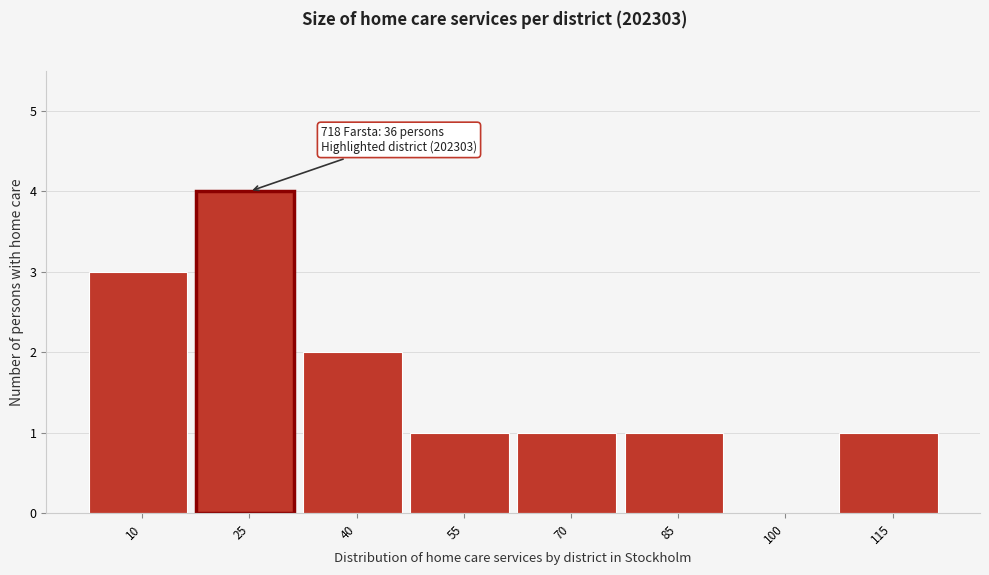

Reading right to left, transcribe all the data shown in this chart.

115=1	100=0	85=1	70=1	55=1	40=2	25=4	10=3